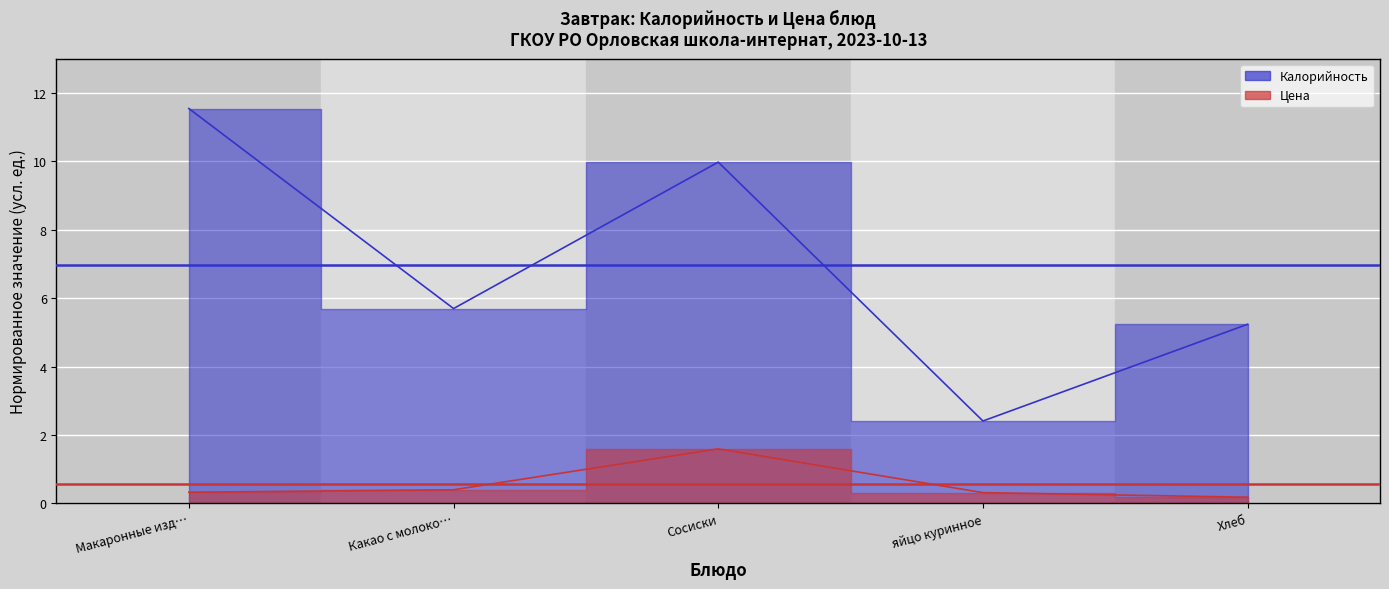

Which series has the largest range (max minus min)?

Среднее Калорийность